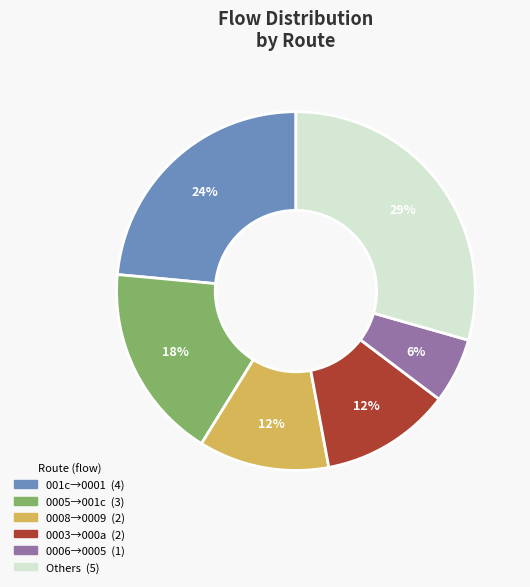

Does any single category account for the majority?

No